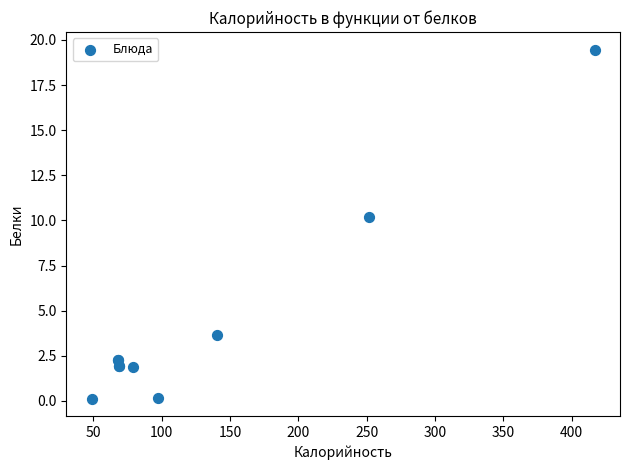

What Y value in the scatter plot is closest to 9?

10.2